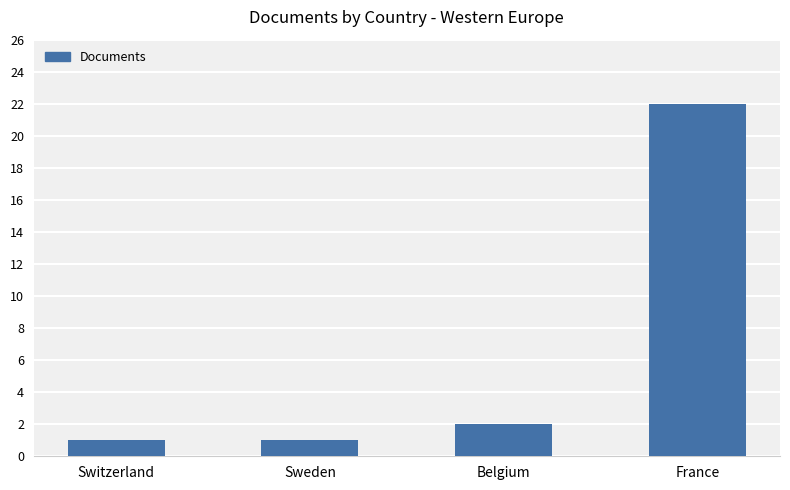

At which label is the value closest to 11?

Belgium